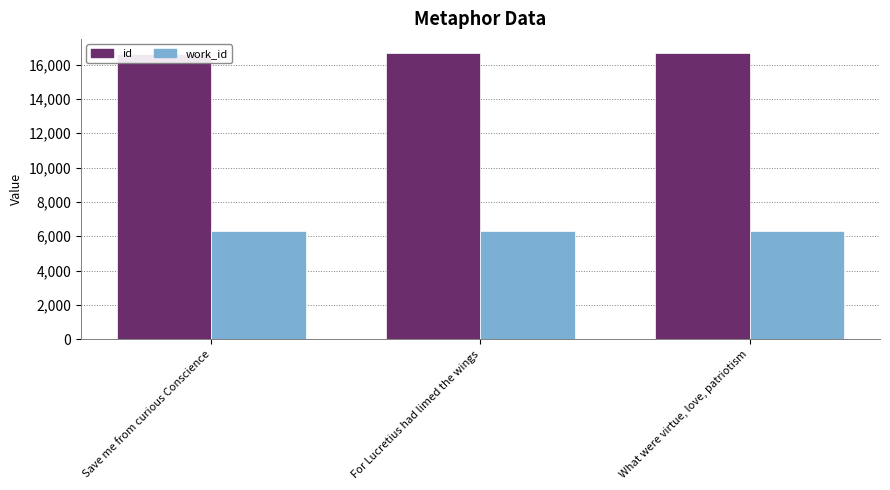

How many data points in id are less than 16662?

1